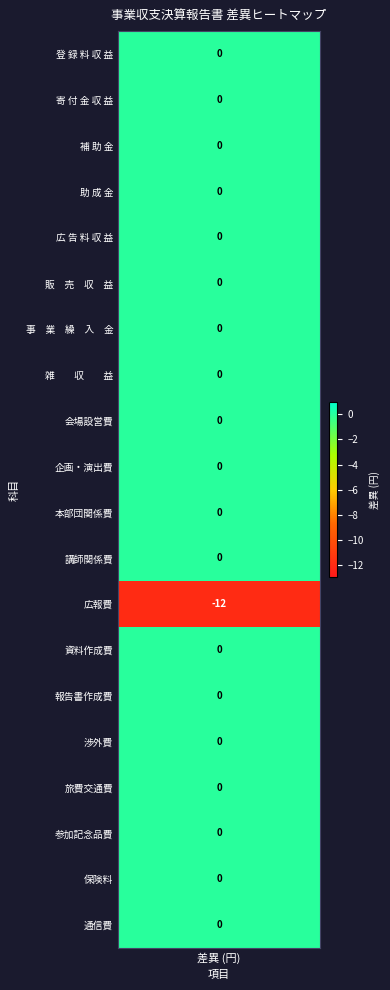

At which category does the chart reach its minimum across all series?

広報費